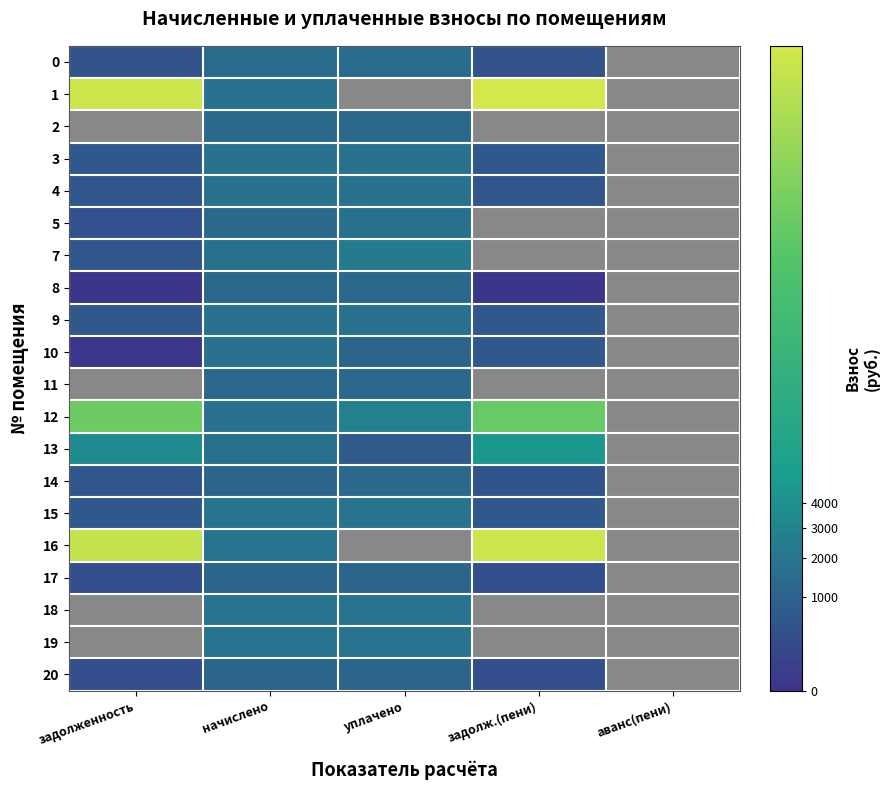

The 17 series shows 11.3 at задолженность. True or false?

False